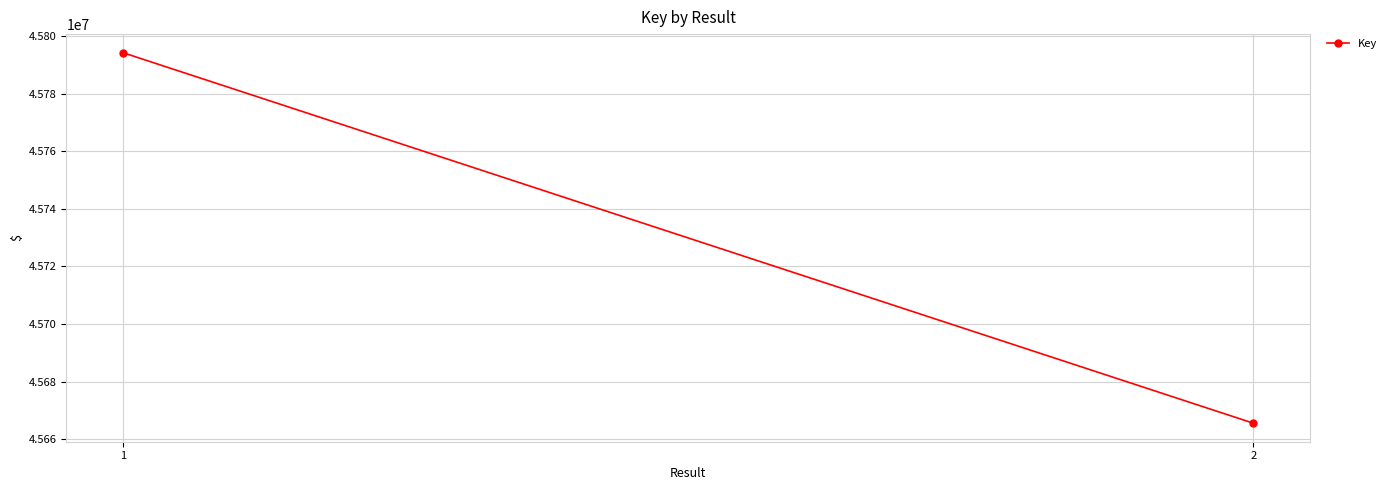

What is the average value?

45729878